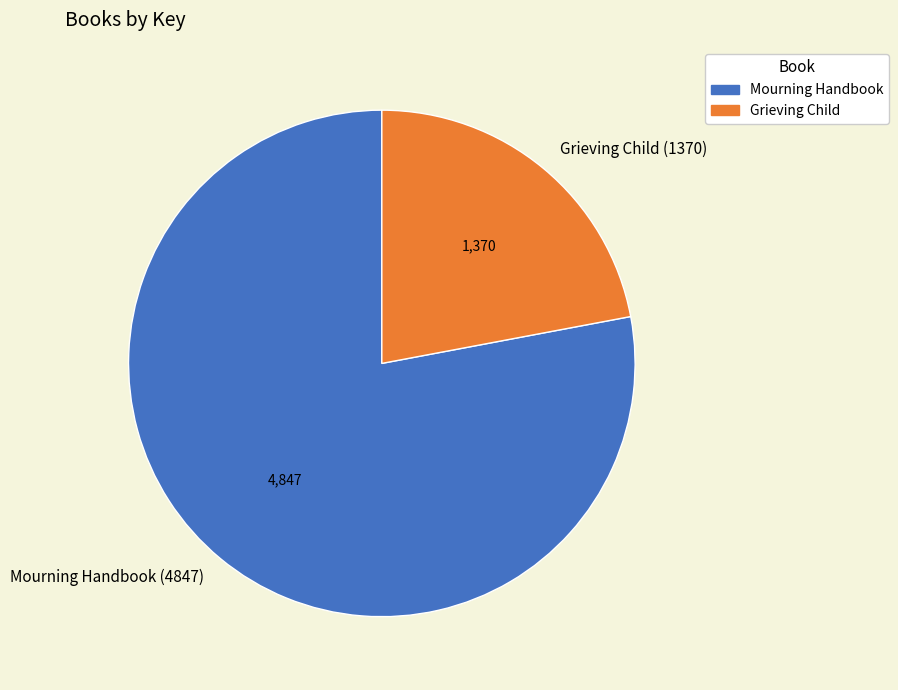

What is the largest slice in the pie chart?

Mourning Handbook (4847)